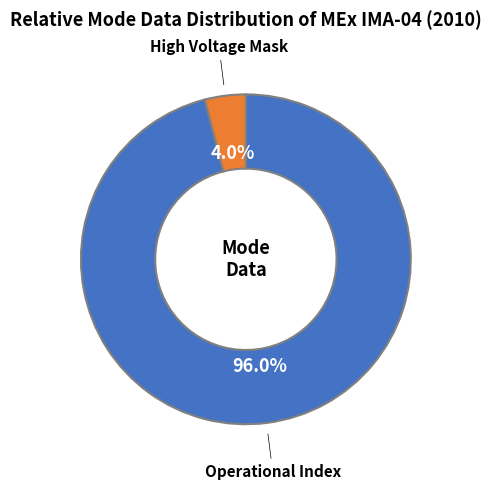

Is there a majority slice in this chart?

Yes